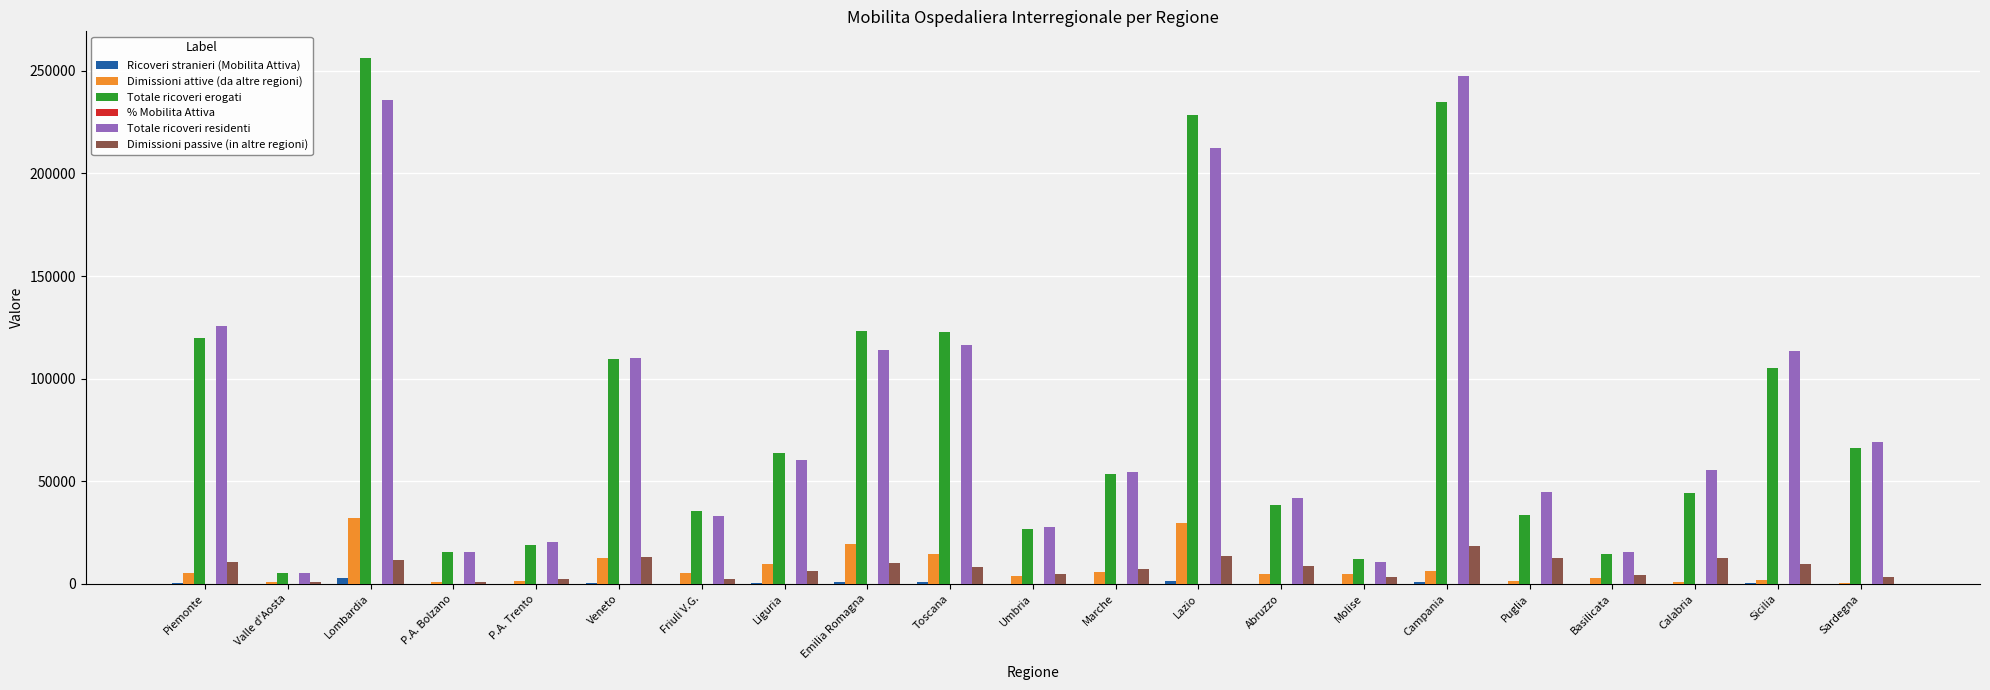

What is the greatest value displayed?

256429.0